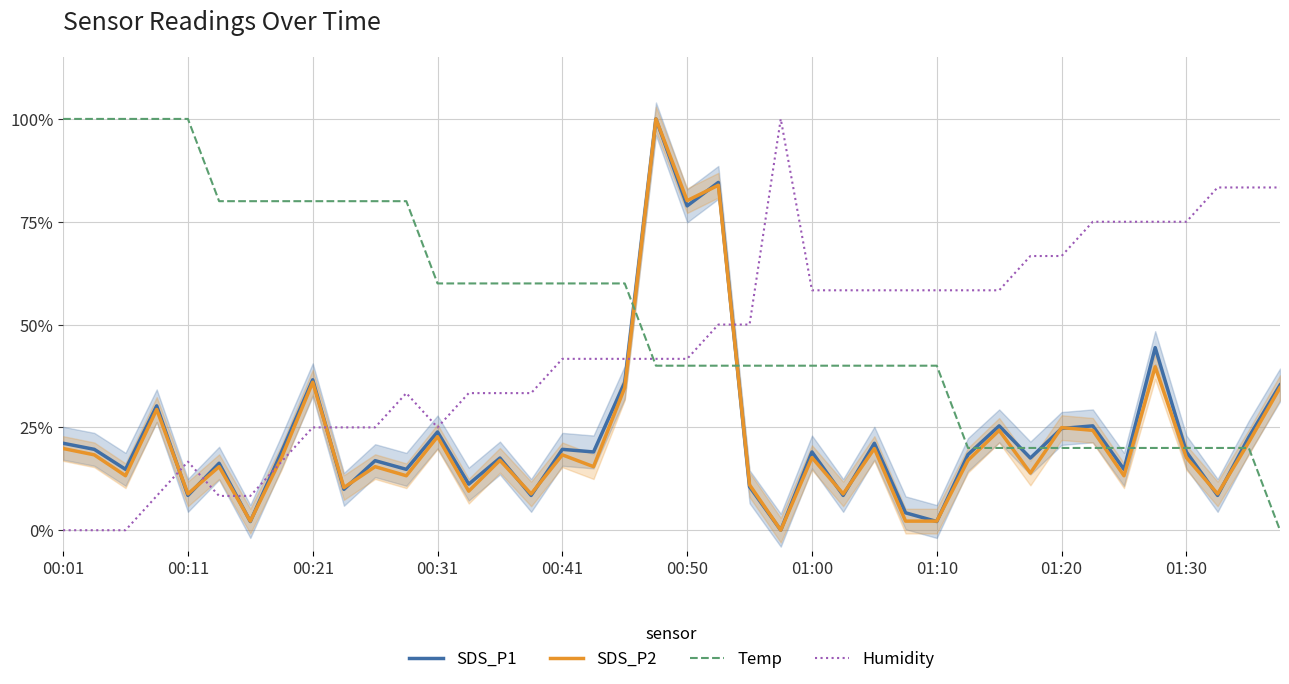

How many intersections are there between Temp and SDS_P2?

9